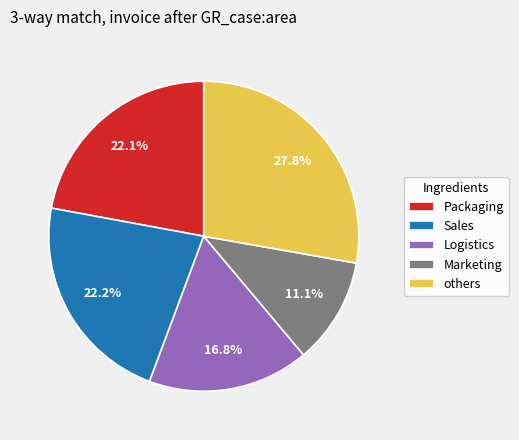

Approximately how many times larger is the value at Logistics compared to Marketing?

1.5